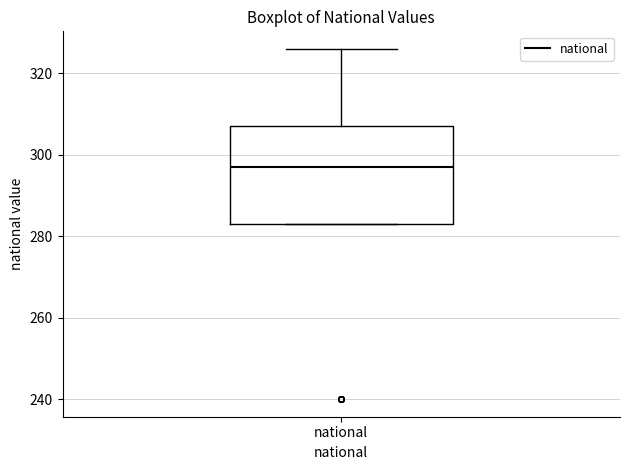

Where is the upper edge of the box for national on the y-axis? The values are not printed on the chart, so give them approximately, as read against the axis.

308